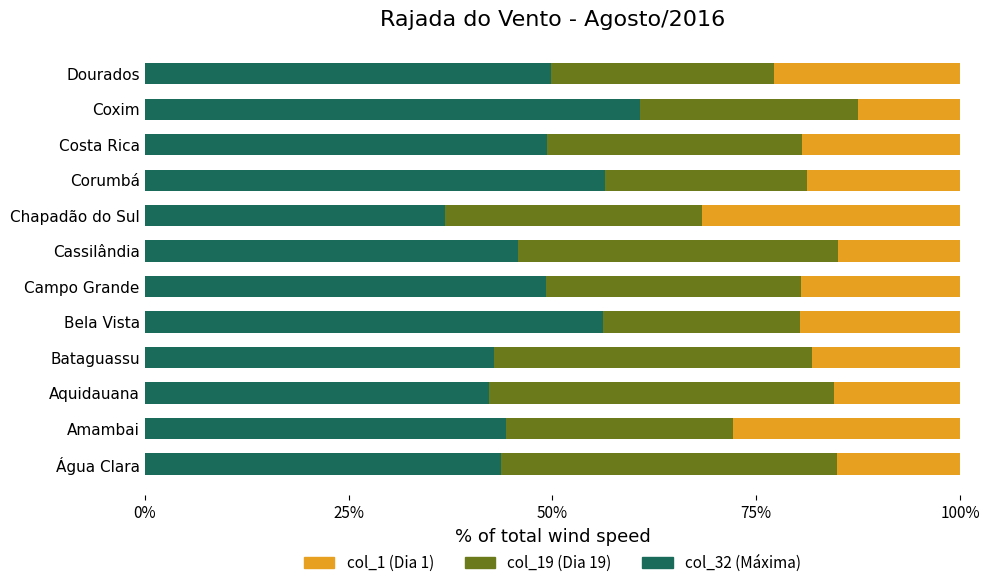

What is the total value across all series at Amambai?

100.0